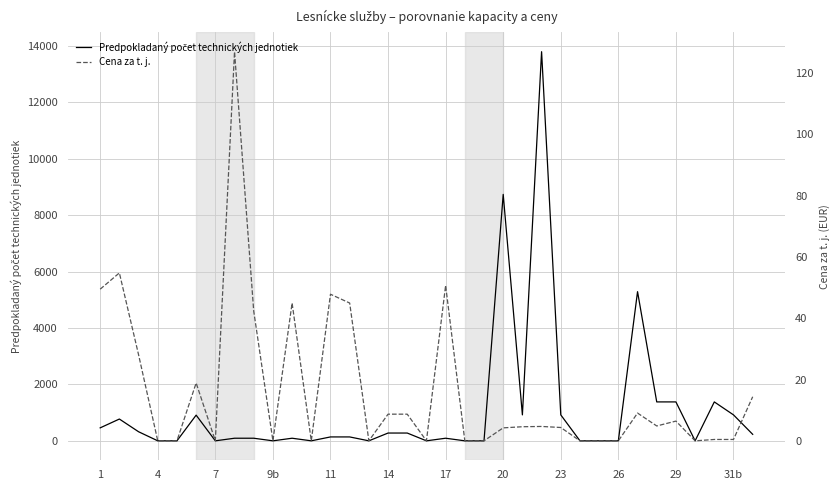

Reading left to right, list all the values displayed in this chart.

Predpokladaný počet technických jednotiek: 460.0	772.8	322.0	0.0	0.0	910.8	0.0	92.0	92.0	0.0	92.0	0.0	138.0	138.0	0.0	276.0	276.0	0.0	92.0	0.0	0.0	8740.0	920.0	13800.0	920.0	0.0	0.0	0.0	5290.0	1380.0	1380.0	0.0	1380.0	920.0	230.0
Cena za t. j.: 49.5	54.8	28.1	0.0	0.0	18.9	0.0	127.0	42.4	0.0	45.0	0.0	47.9	45.0	0.0	8.7	8.7	0.0	50.7	0.0	0.0	4.2	4.6	4.7	4.3	0.0	0.0	0.0	9.1	4.8	6.4	0.0	0.4	0.4	14.4